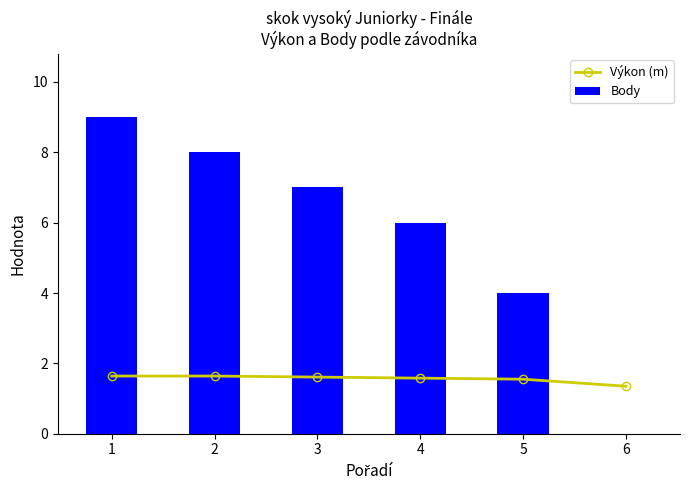

List the series in order of their overall mean, lowest first.

Výkon (m), Body